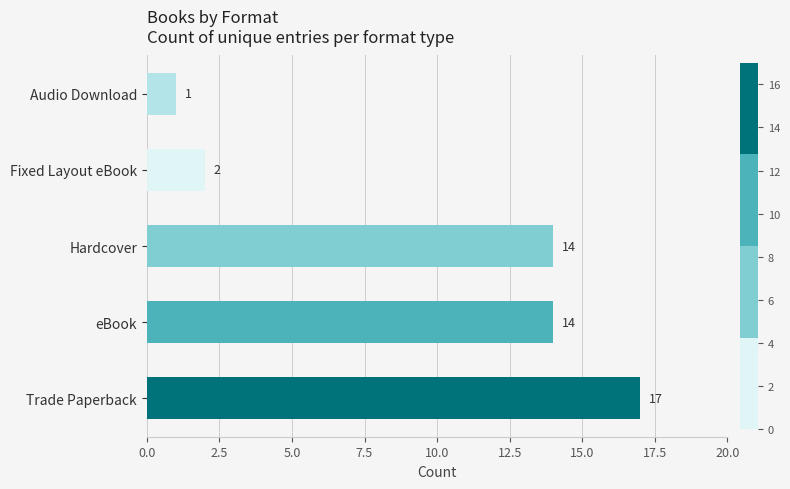

At which label does the data first exceed 14?

Trade Paperback